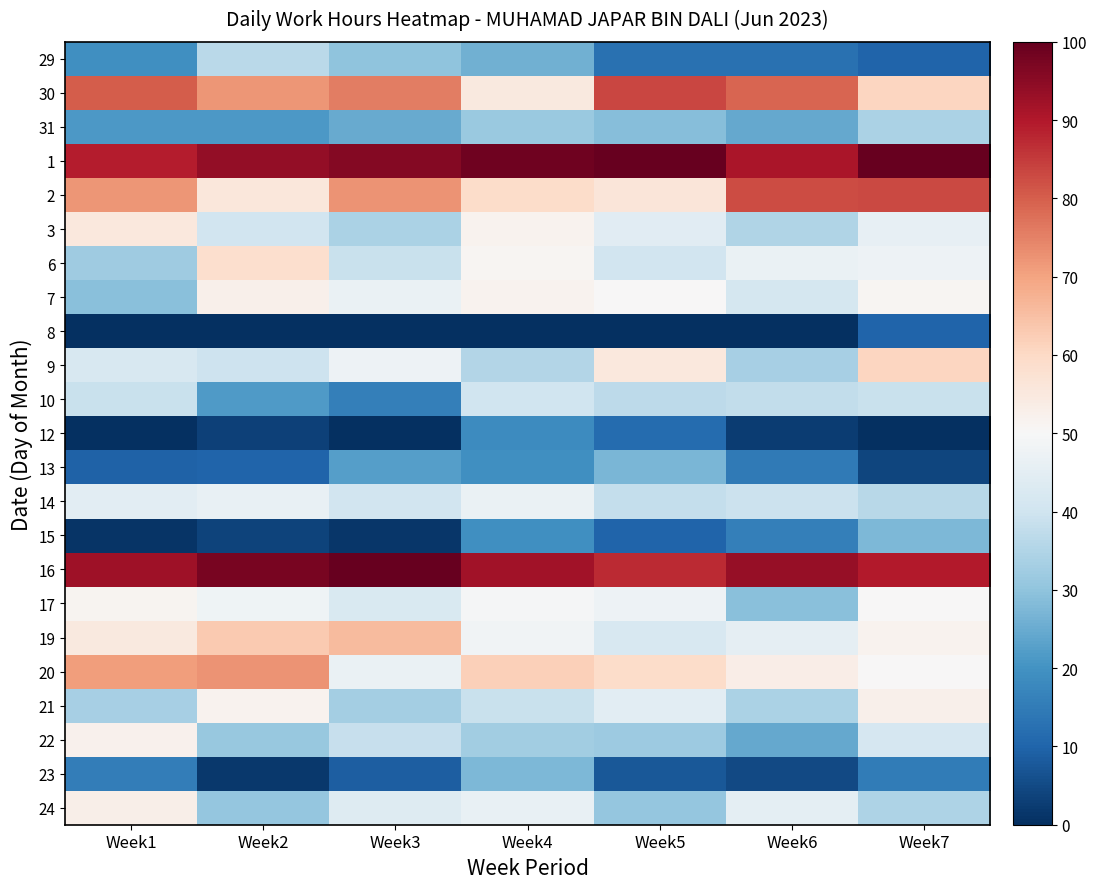

How many data points does each series have?

7